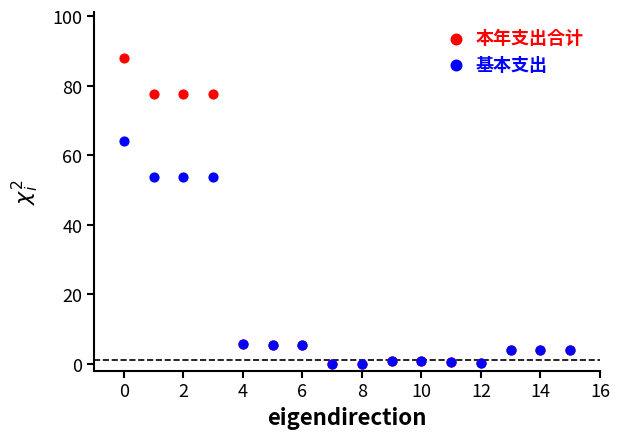

Which series contains the highest Y value?

本年支出合计